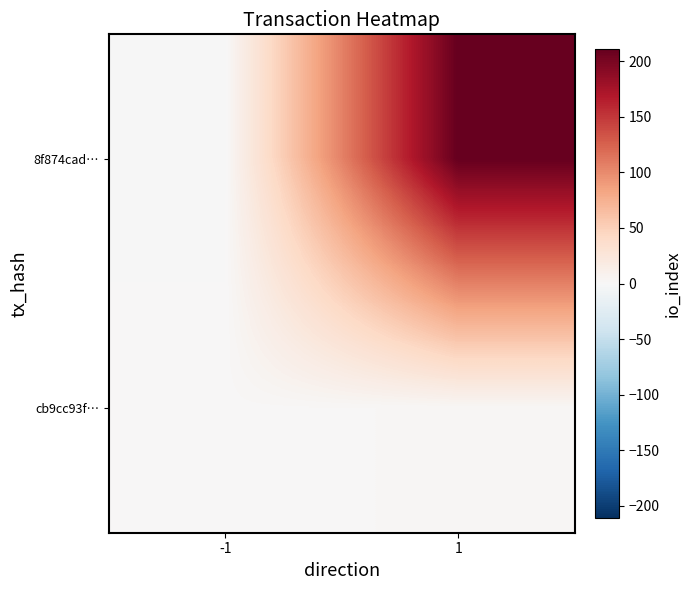

What is the total value across all series at 1?

213